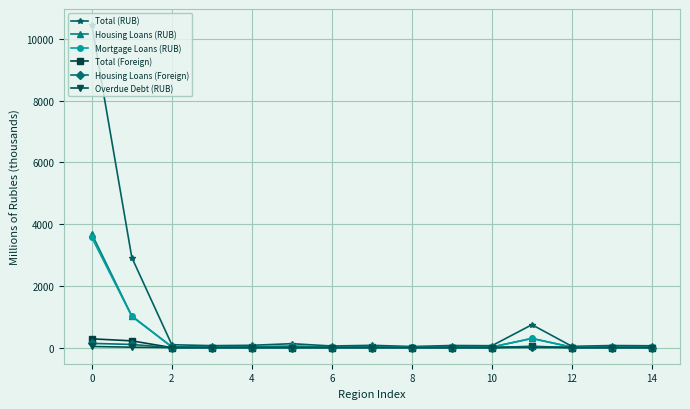

What is the maximum value shown in the chart?

10449.3